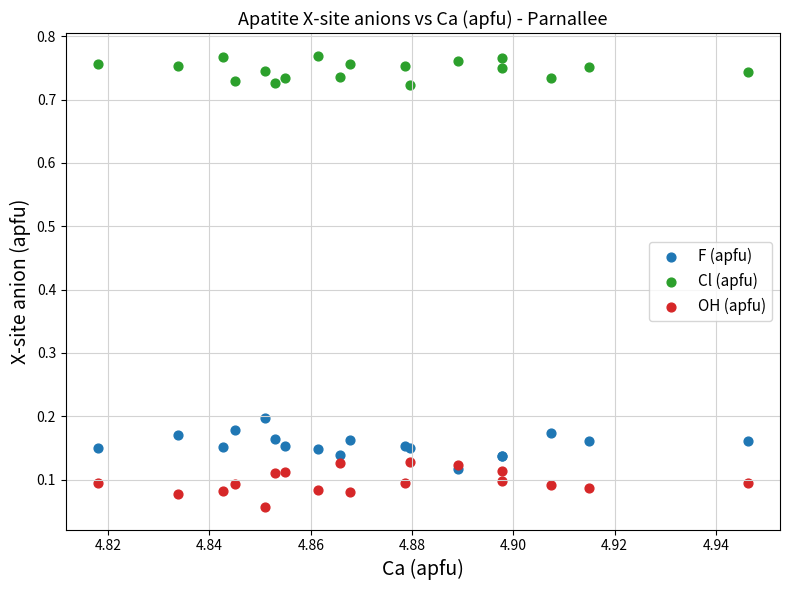

Which series contains the lowest Y value?

OH (apfu)